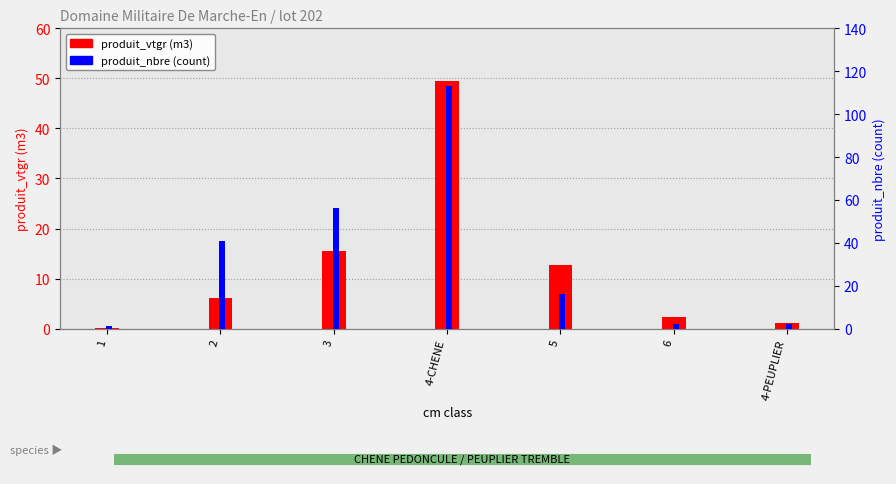

What is the minimum value shown in the chart?

0.1